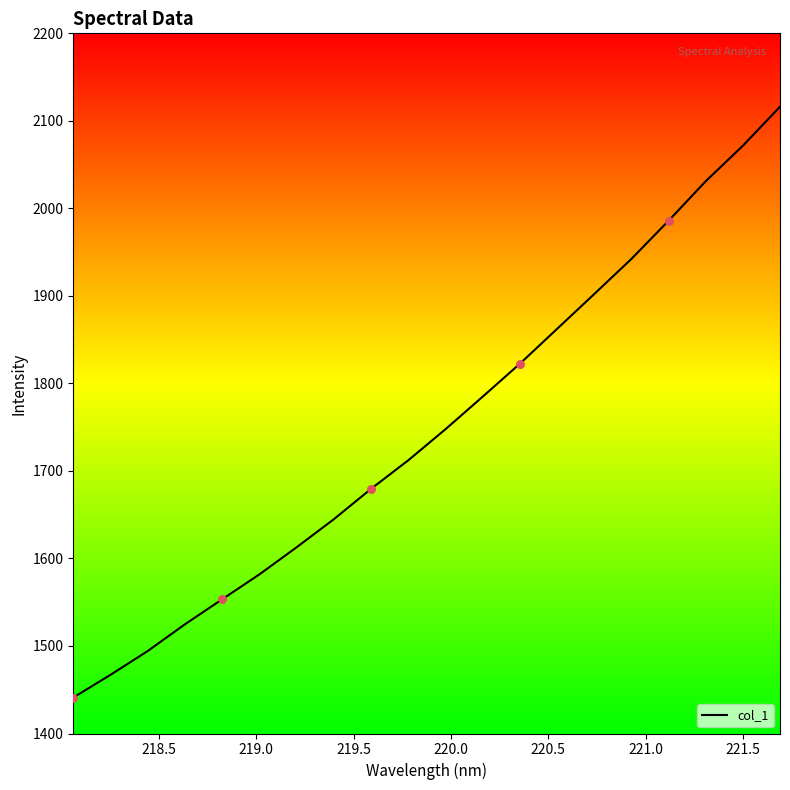

What is the minimum value shown in the chart?

1441.1